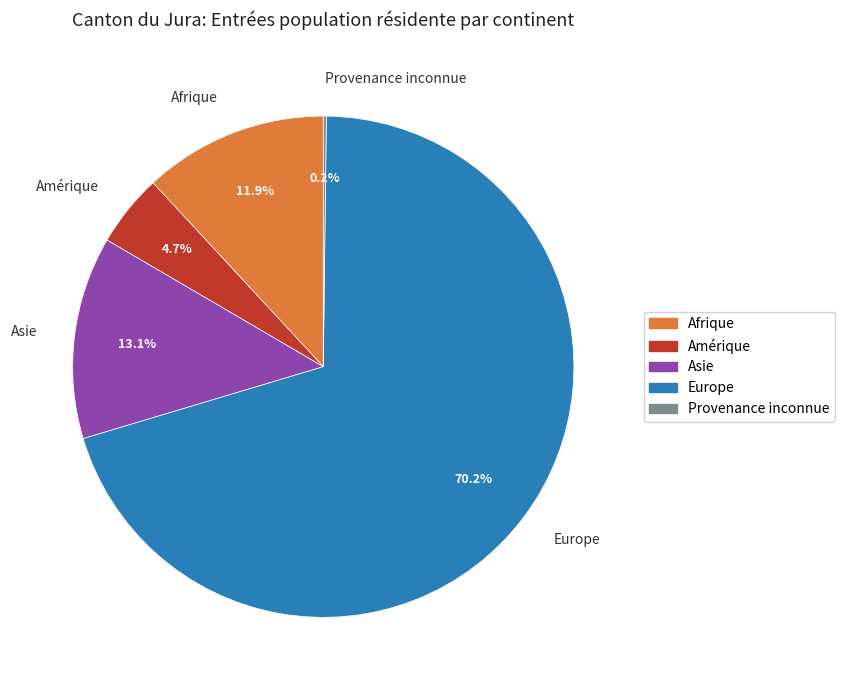

Is it true that Afrique is 1% of the pie?

False